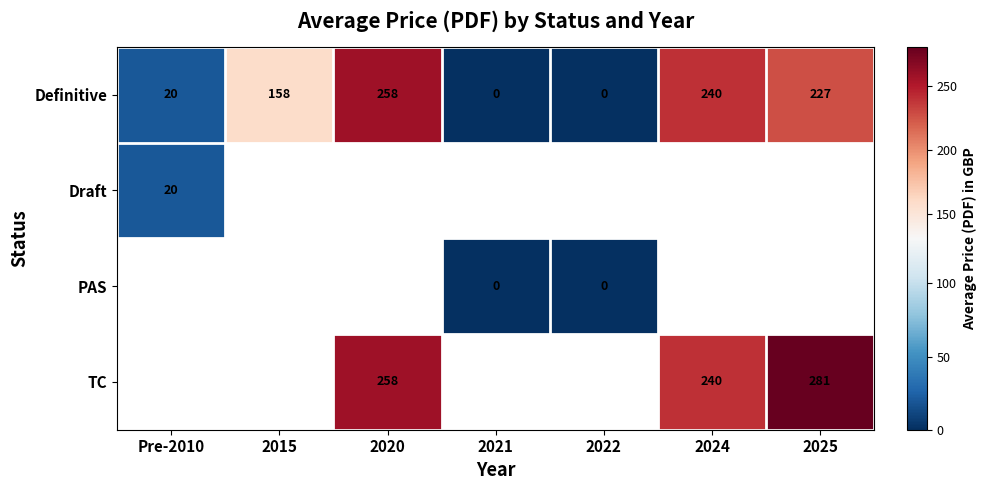

The Definitive series shows 32 at Pre-2010. True or false?

False